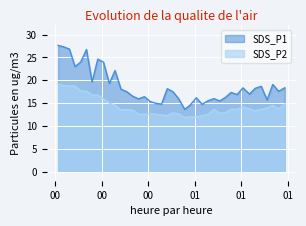

Reading left to right, what are all the values shown in this chart?

SDS_P1: 27.6	27.3	26.8	23.0	24.0	26.7	19.6	24.6	23.9	19.3	22.1	18.1	17.5	16.5	15.9	16.4	15.3	14.9	14.8	18.1	17.5	15.9	13.6	14.6	16.2	14.7	15.5	16.0	15.5	16.2	17.3	16.9	18.3	17.0	18.2	18.7	15.7	19.1	17.6	18.4
SDS_P2: 19.2	18.8	18.7	18.7	17.6	17.6	16.8	16.8	15.9	15.0	14.5	13.5	13.6	13.5	12.6	12.6	12.6	12.6	12.4	12.3	12.9	12.6	11.8	12.0	12.0	12.2	12.5	13.6	12.8	12.9	13.7	13.6	14.2	13.7	13.3	13.7	13.9	14.5	13.7	14.8